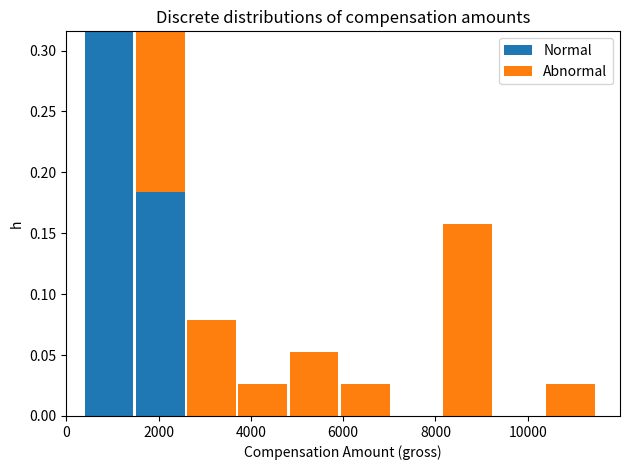

Reading left to right, transcribe this chart: for each stacked bar, give the range it covers on the x-axis and its total height. Neither the bar edges nor the heights are printed on the chart, so give them approximately, as read against the axes.

400 to 1400: 0.315
1400 to 2600: 0.315
2600 to 3800: 0.080
3800 to 4800: 0.025
4800 to 6000: 0.055
6000 to 7000: 0.025
7000 to 8200: 0
8200 to 9200: 0.160
9200 to 10400: 0
10400 to 11400: 0.025